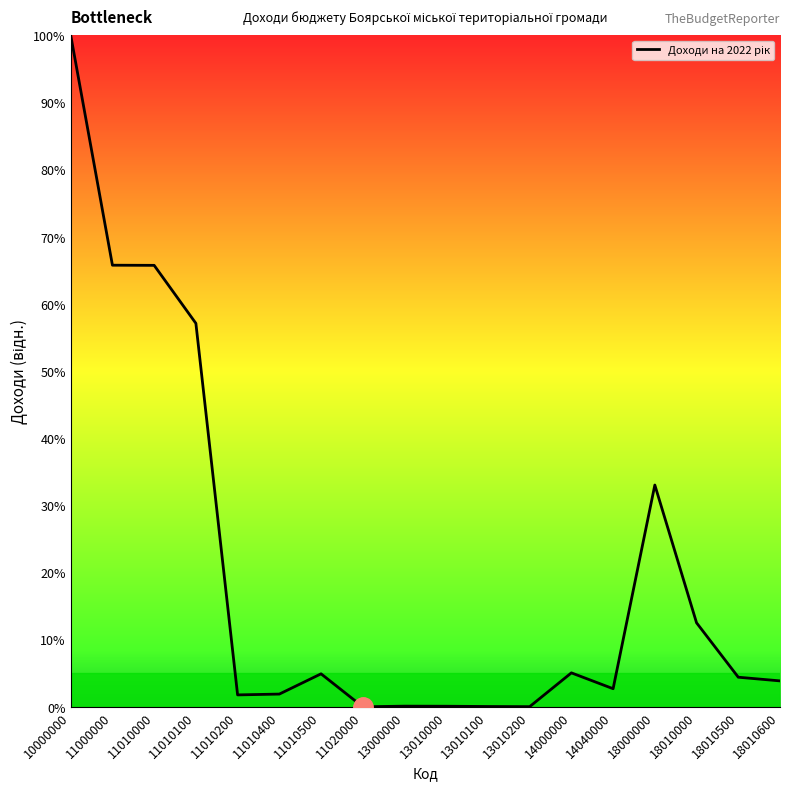

Which has a higher value, 11010100 or 18010000?

11010100